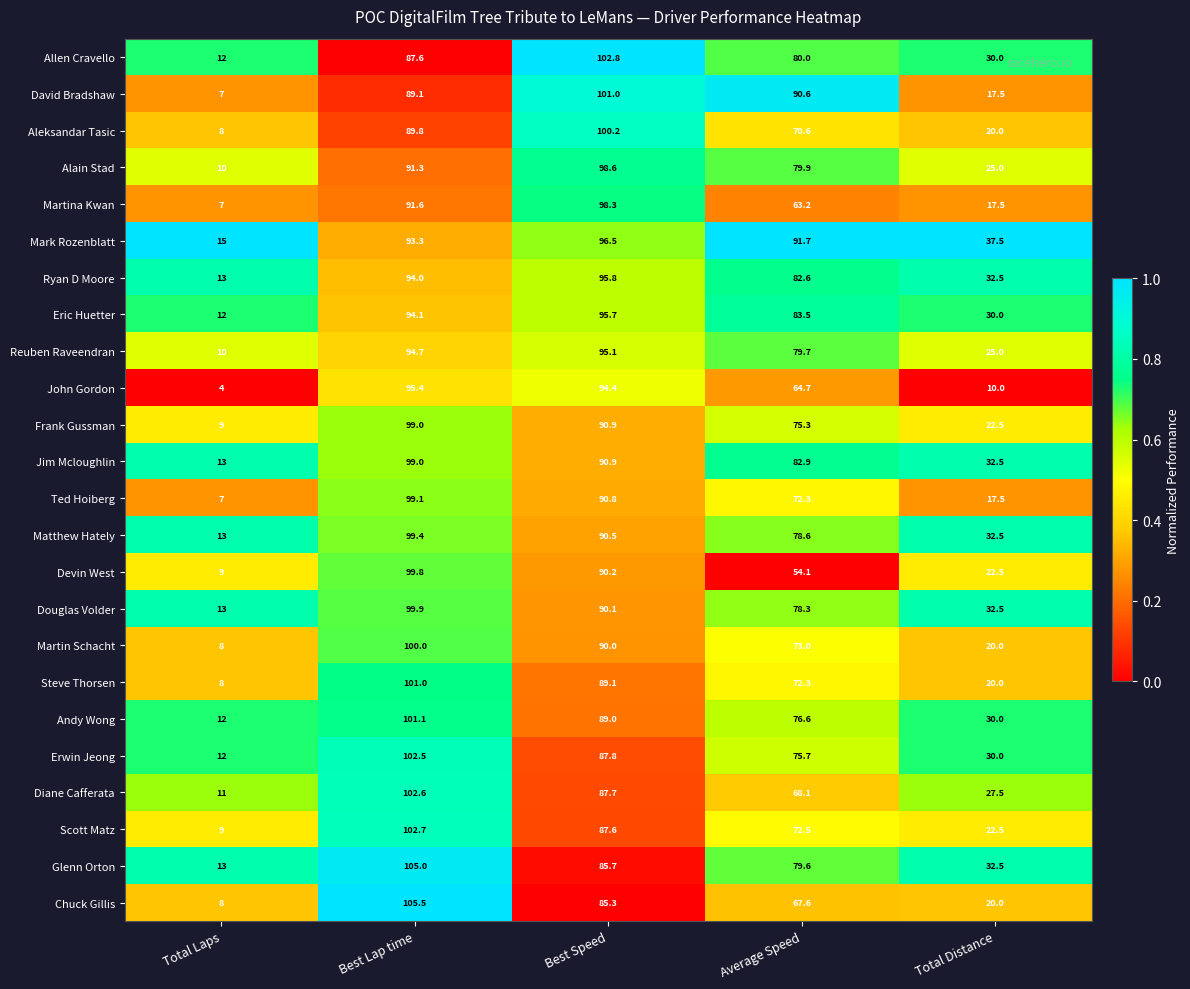

What is the maximum value shown in the chart?

105.5